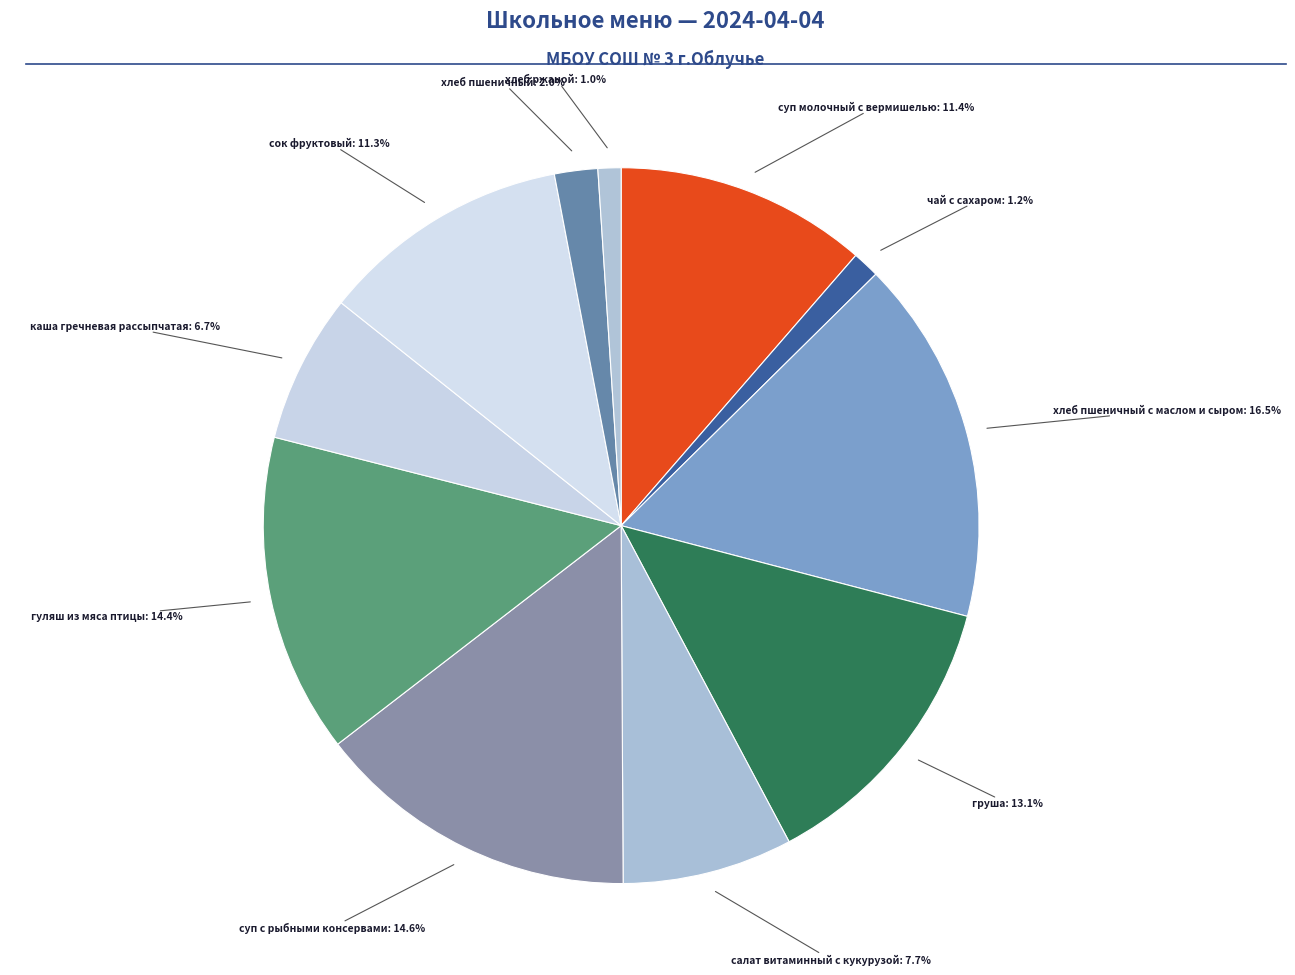

How many segments does this pie chart have?

11